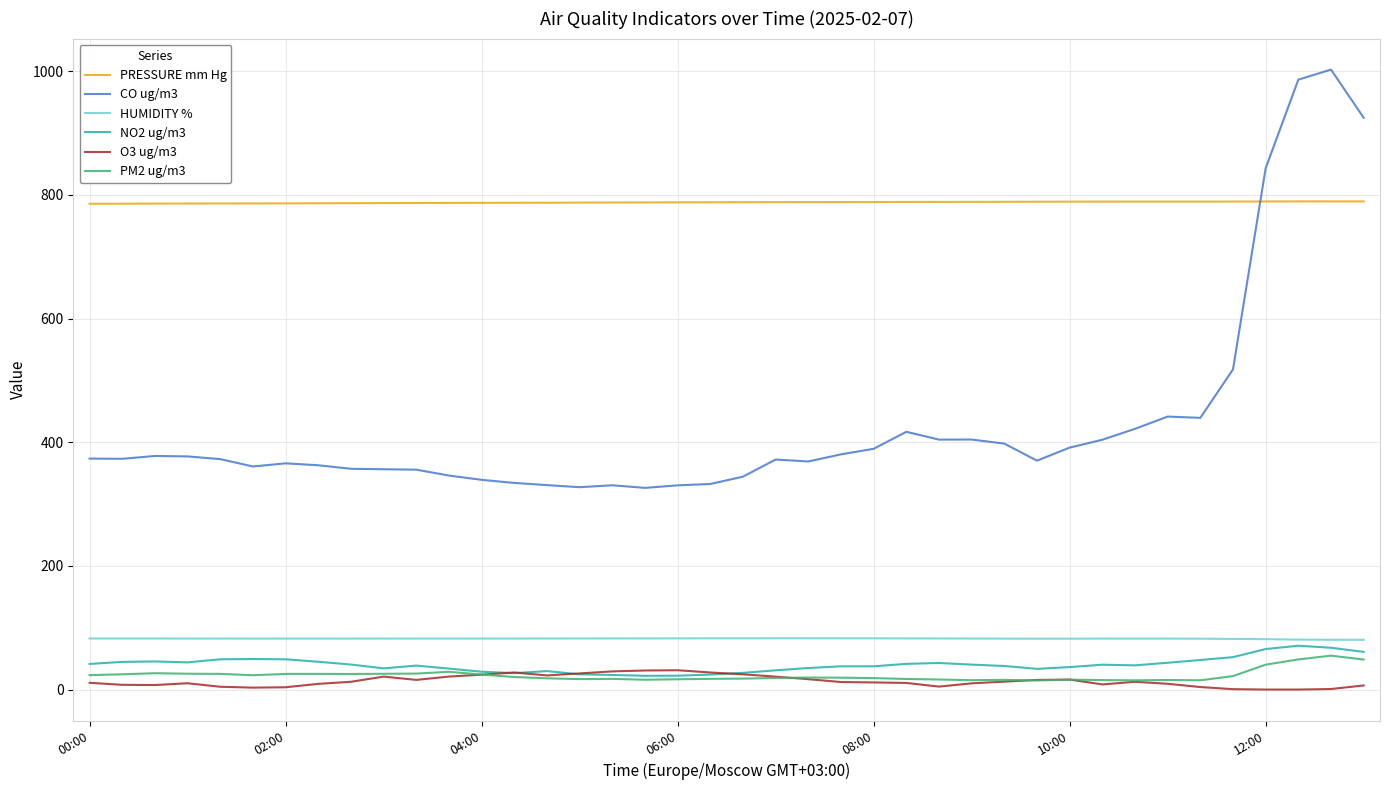

True or false: PRESSURE mm Hg and PM2 ug/m3 intersect in this chart.

False